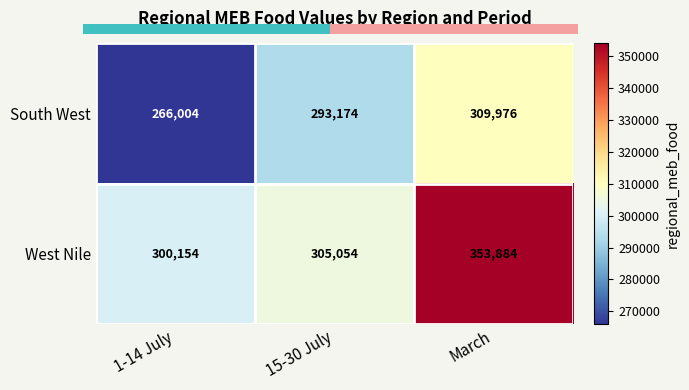

What is the difference between the maximum and minimum values in the West Nile series?

53730